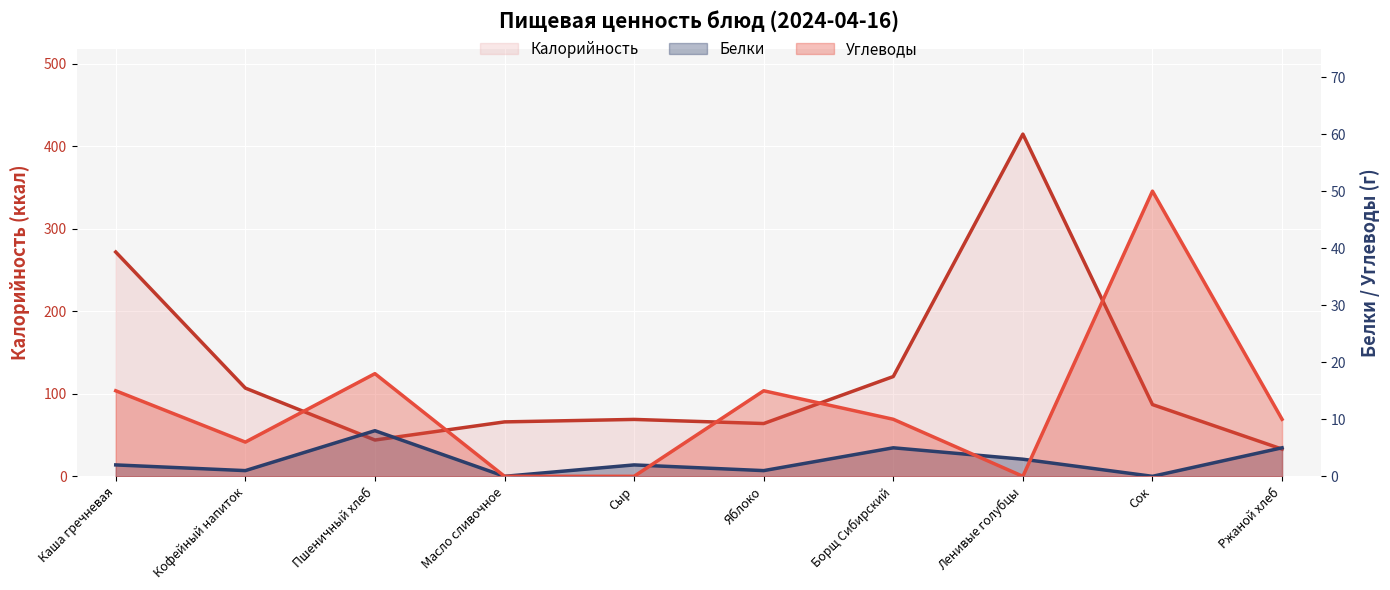

What is the label of the 4th point from the left?

Масло сливочное